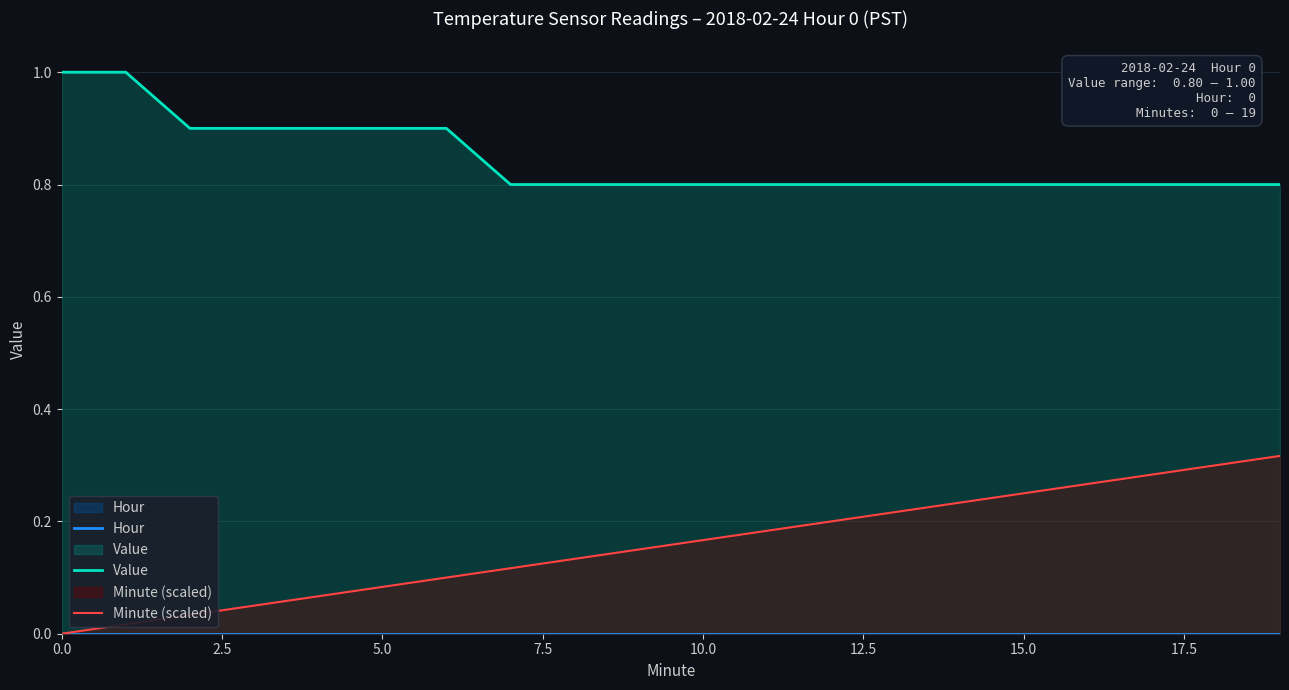

Is the value of Value at 19 greater than the value of Minute (scaled) at 0.0?

Yes